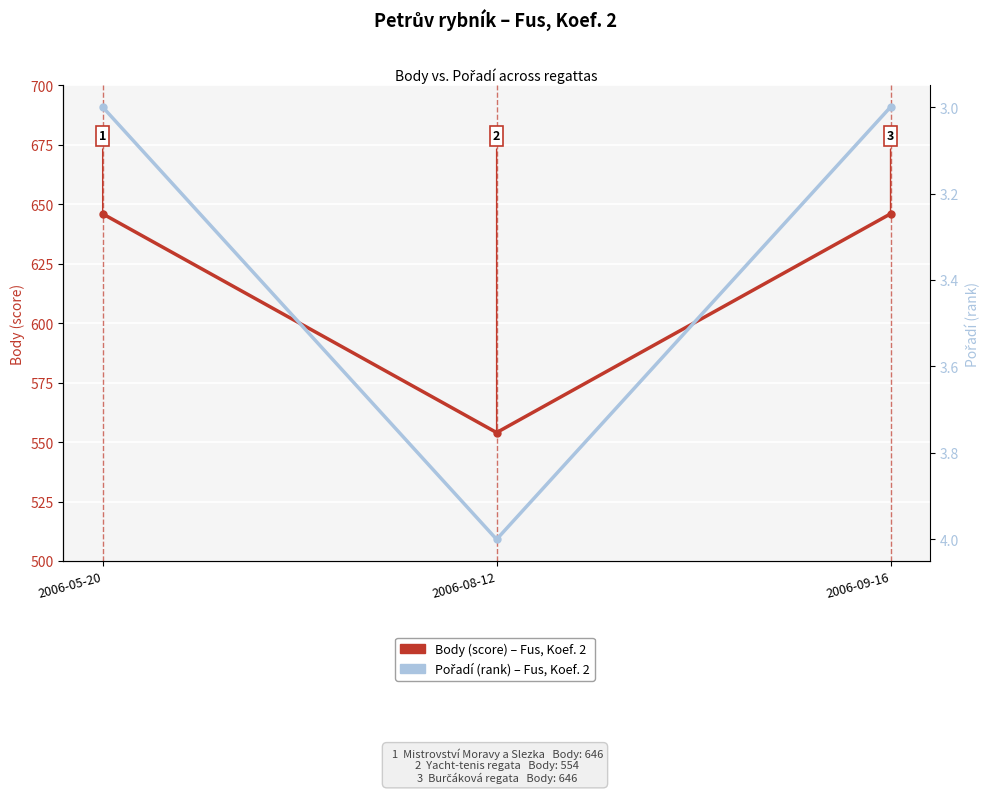

Is this an area chart (filled region under the line)?

No